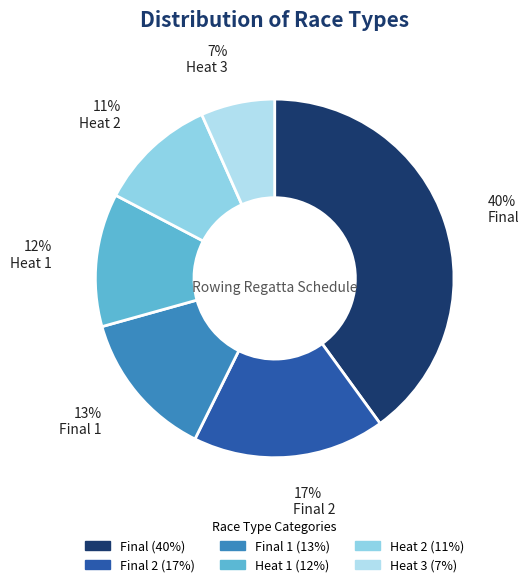

To the nearest percent, what is the combined percentage of Final and Heat 2?

51%